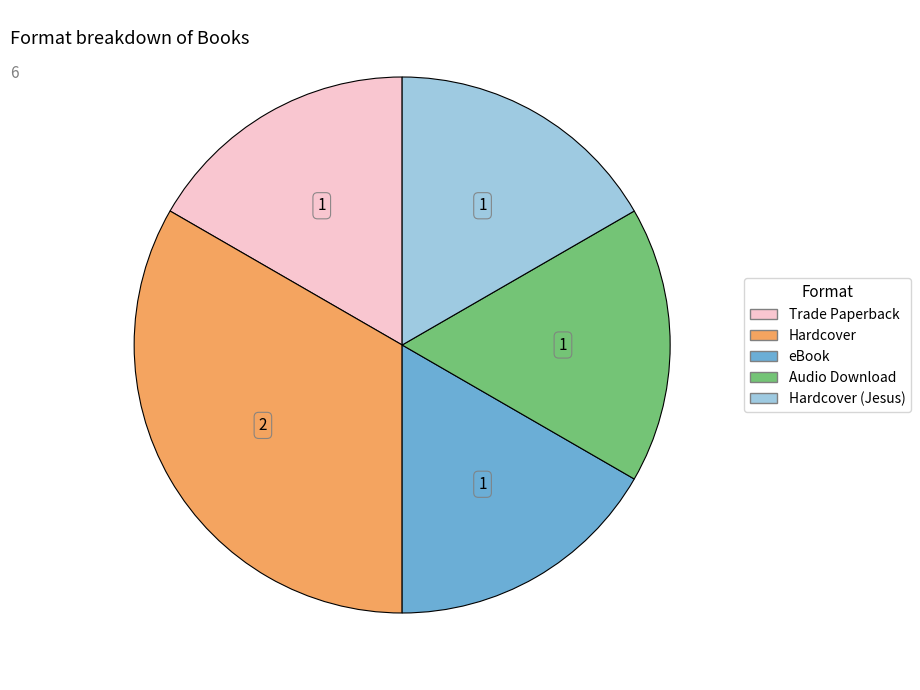

Does any single category account for the majority?

No